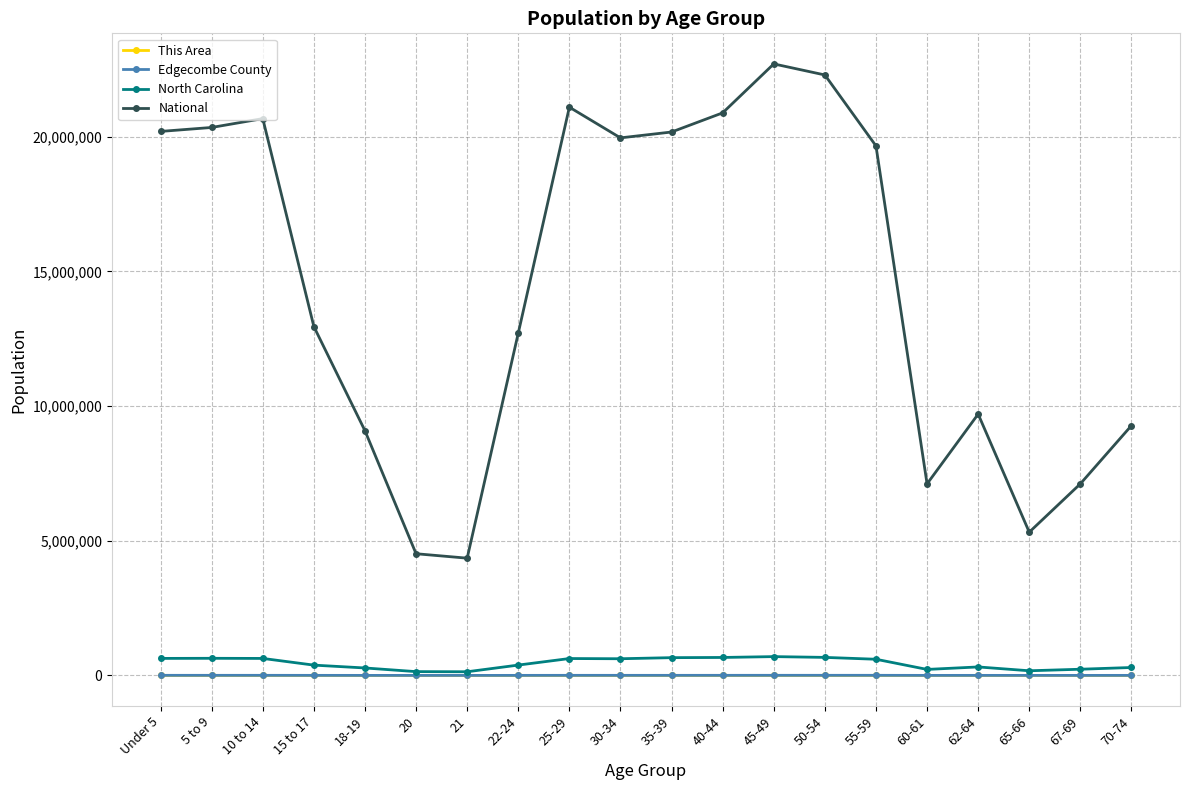

What is the maximum value for National?

22708591